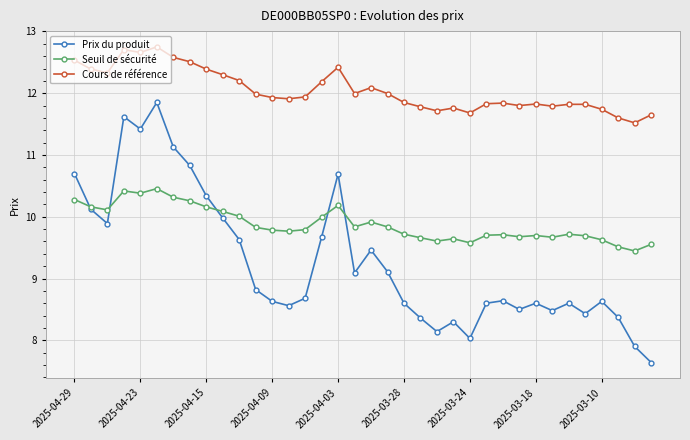

What is the minimum value for Cours de référence?

11.5